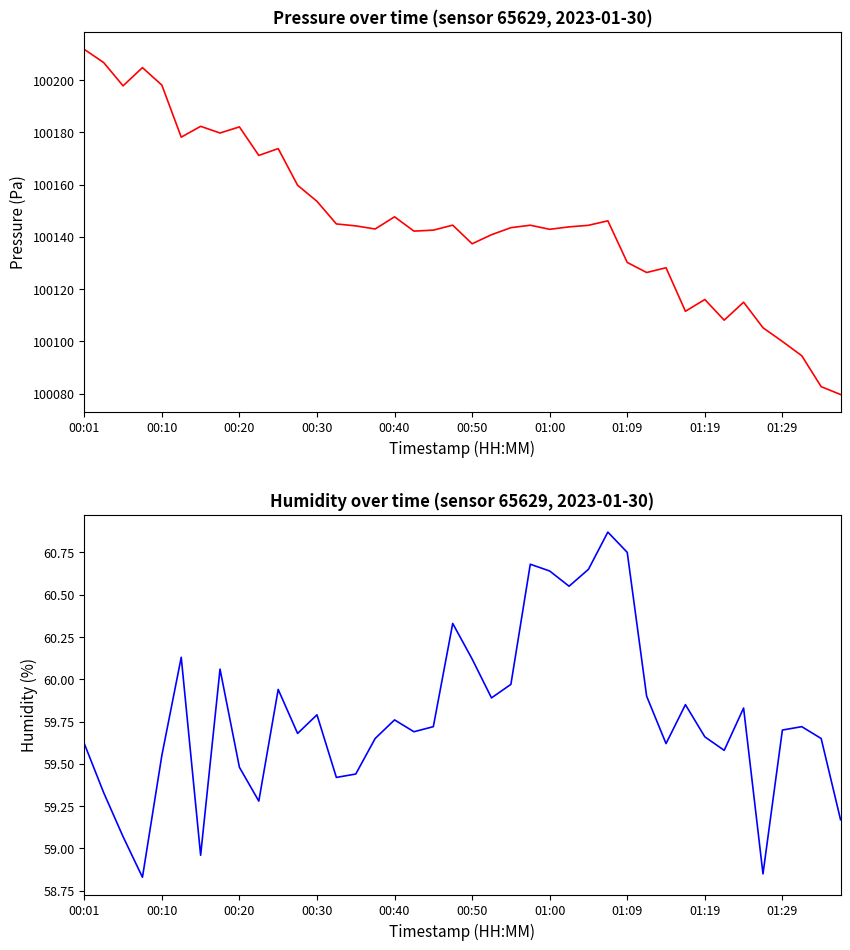

In pressure, how many points are lower than both neighbors (excluding endpoints)?

11